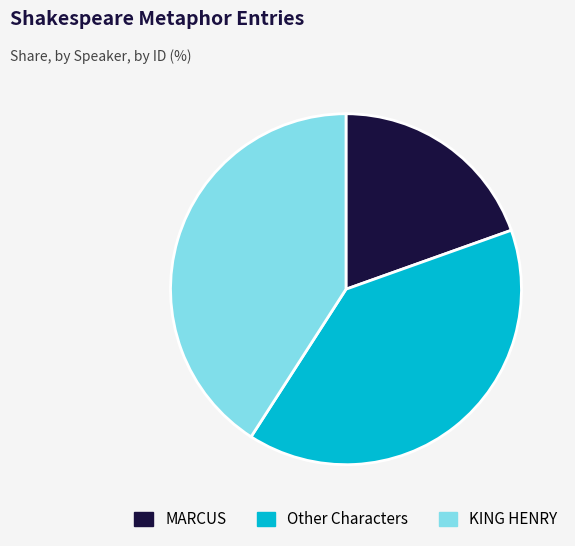

Combined, do KING HENRY and MARCUS account for over 50%?

Yes